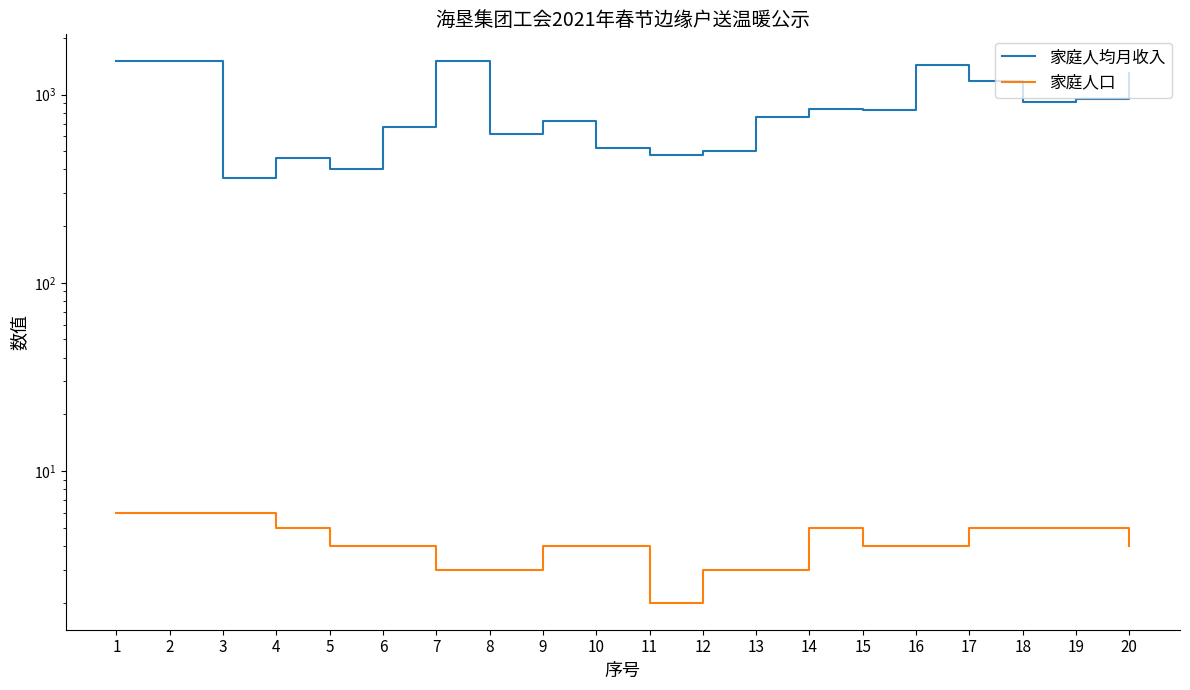

At which label does 家庭人均月收入 reach its peak?

1